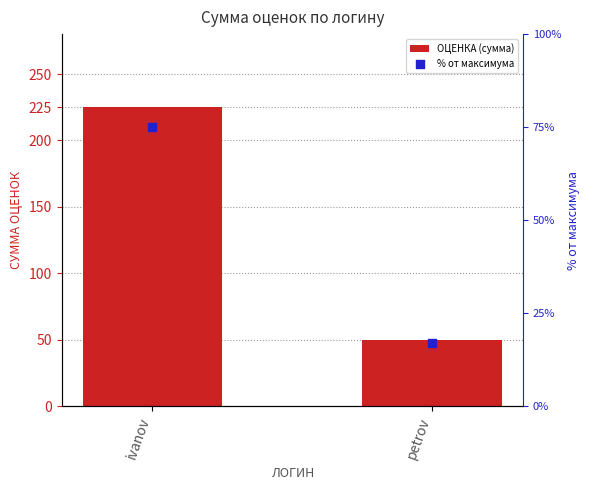

Which series contains the lowest Y value?

% от максимума